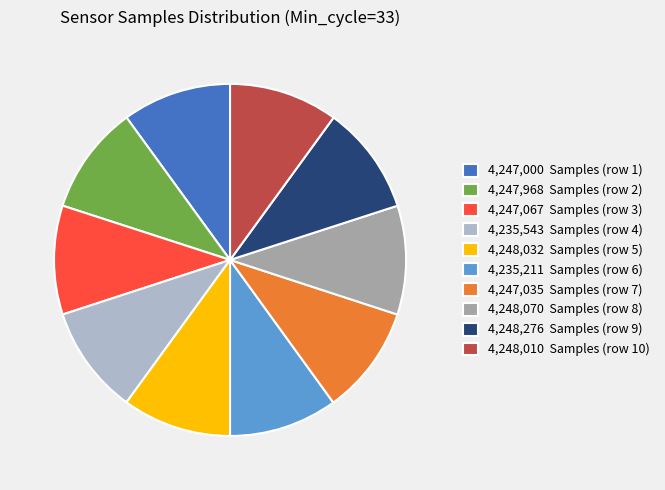

How many slices are in this pie chart?

10